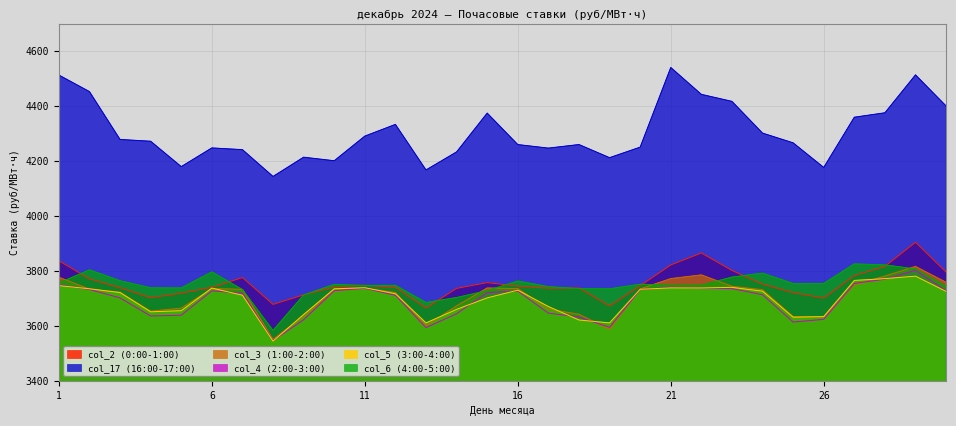

What is the difference between the col_5 values at 22 and 12?

21.1